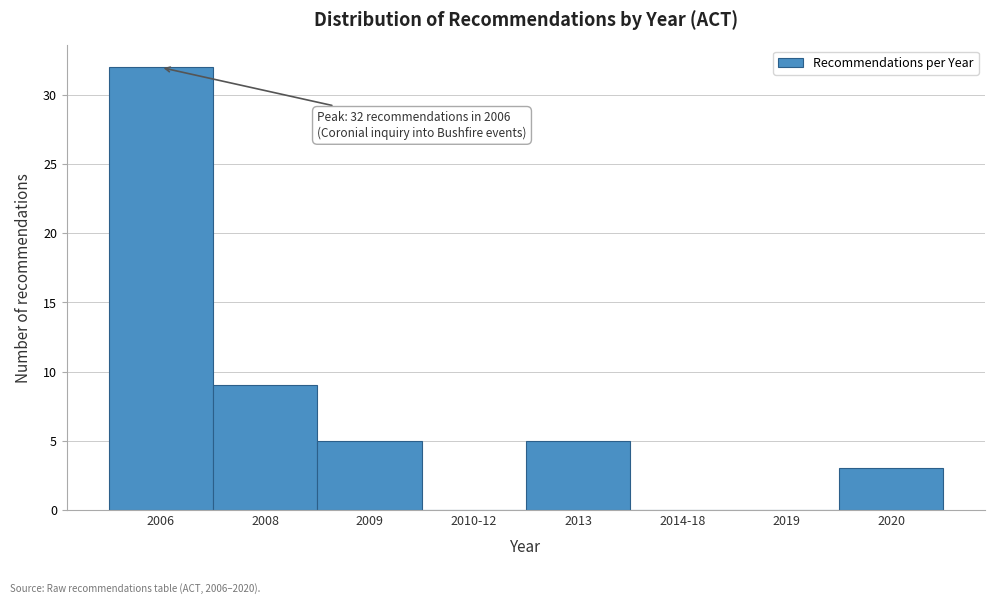

Reading right to left, list all the values displayed in this chart.

2020=3	2019=0	2014-18=0	2013=5	2010-12=0	2009=5	2008=9	2006=32